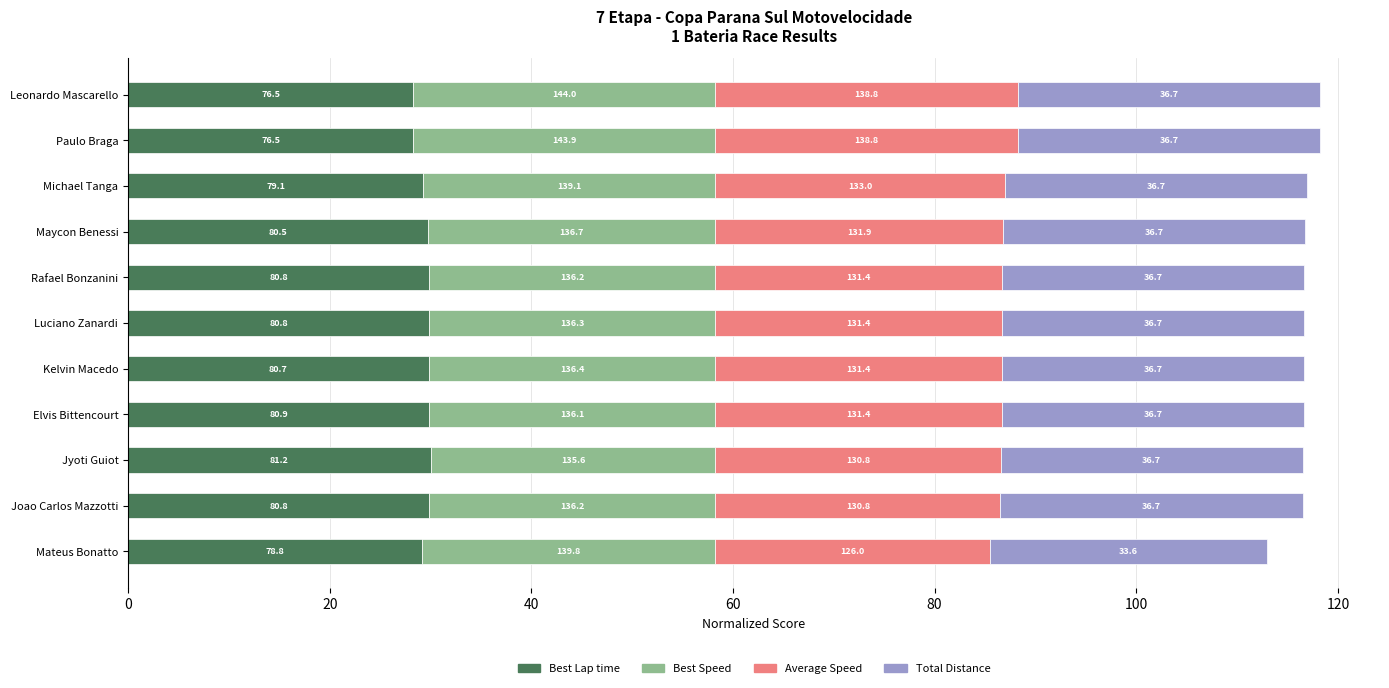

What are all the series names shown in the legend?

Best Lap time, Best Speed, Average Speed, Total Distance